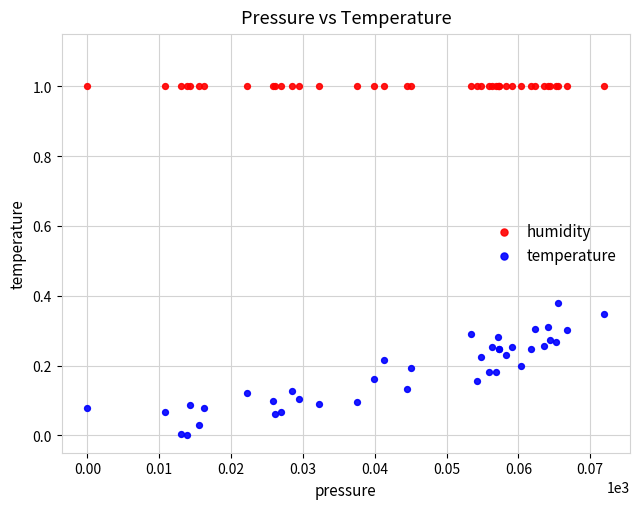

Which series reaches the minimum Y coordinate?

temperature